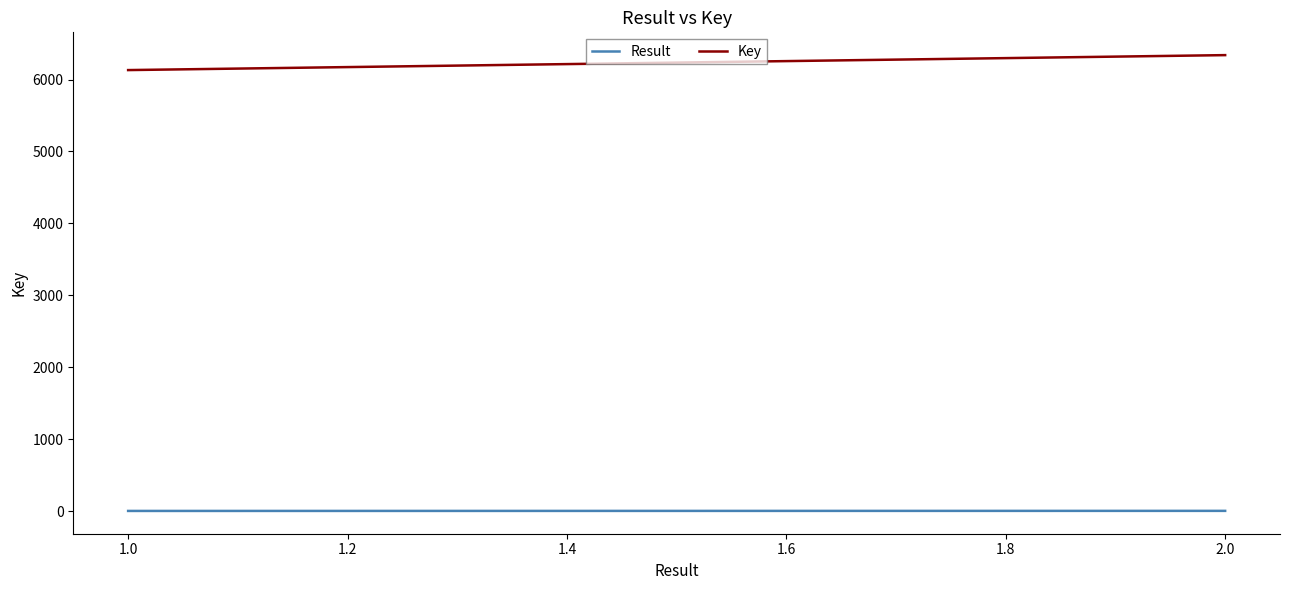

What is the maximum value shown in the chart?

6339